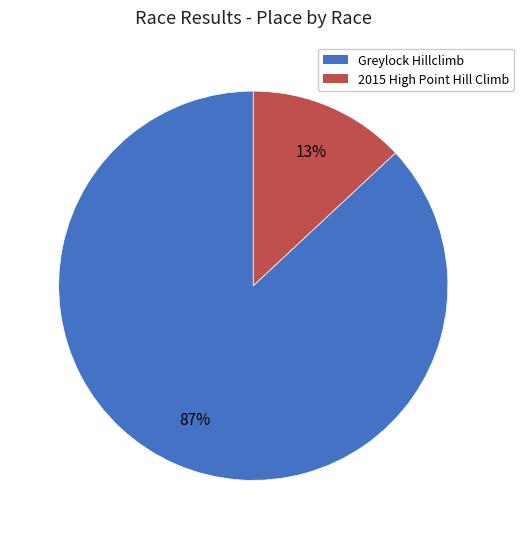

Approximately how many times larger is the value at Greylock Hillclimb compared to 2015 High Point Hill Climb?

6.7